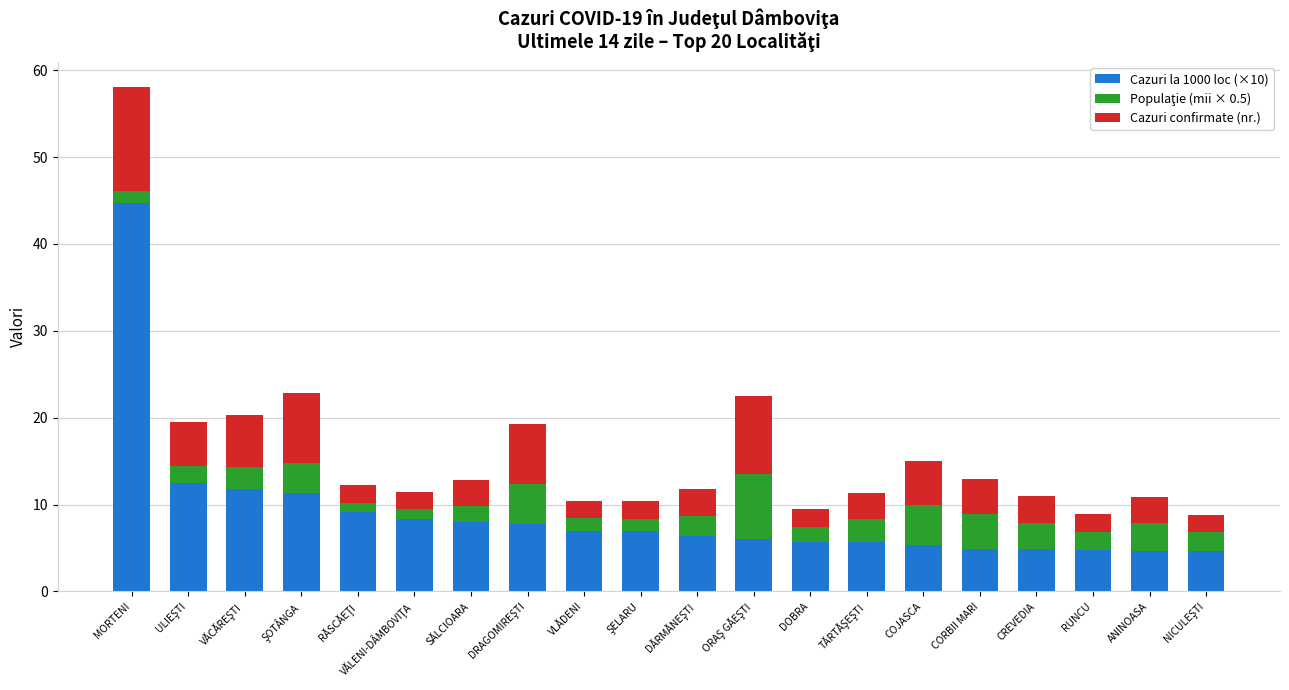

What is the average value of the Cazuri la 1000 loc (×10) series?

9.0